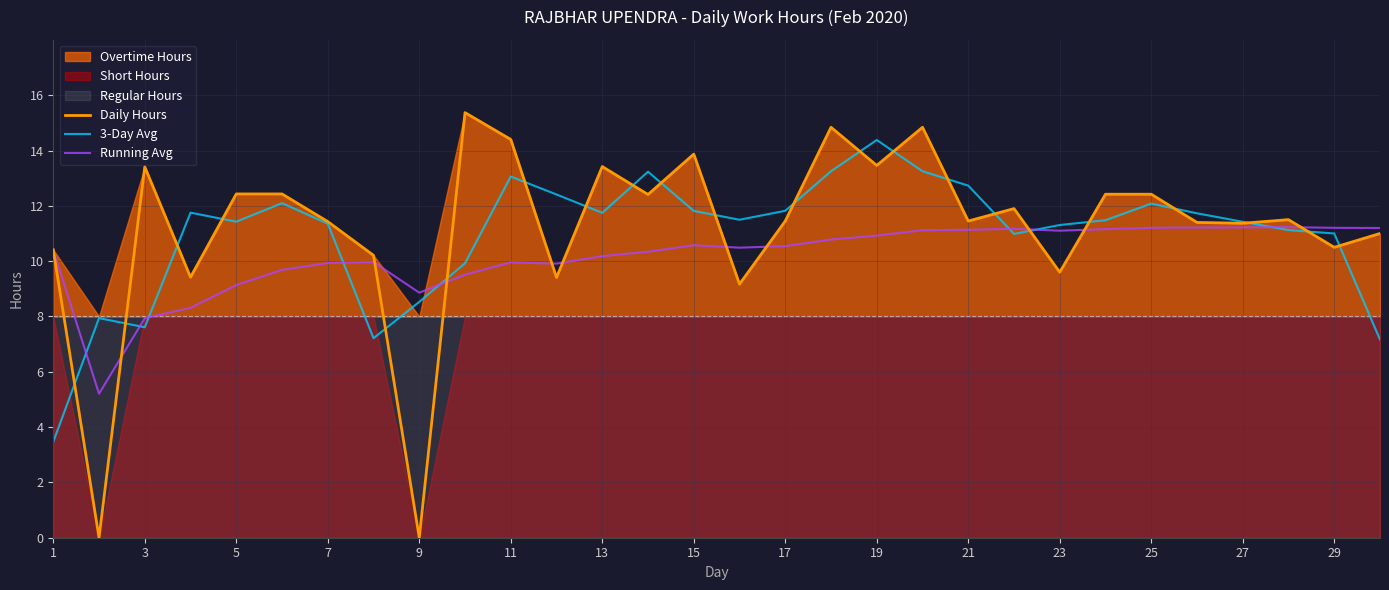

Reading left to right, list all the values displayed in this chart.

Daily Hours: 10.4	0.0	13.4	9.4	12.4	12.4	11.4	10.2	0.0	15.4	14.4	9.4	13.4	12.4	13.9	9.2	11.4	14.8	13.5	14.8	11.4	11.9	9.6	12.4	12.4	11.4	11.4	11.5	10.5	11.0
3-Day Avg: 3.5	7.9	7.6	11.8	11.4	12.1	11.4	7.2	8.5	9.9	13.1	12.4	11.7	13.2	11.8	11.5	11.8	13.2	14.4	13.2	12.7	11.0	11.3	11.5	12.1	11.7	11.4	11.1	11.0	7.2
Running Avg: 10.4	5.2	7.9	8.3	9.1	9.7	9.9	10.0	8.9	9.5	10.0	9.9	10.2	10.3	10.6	10.5	10.5	10.8	10.9	11.1	11.1	11.2	11.1	11.2	11.2	11.2	11.2	11.2	11.2	11.2